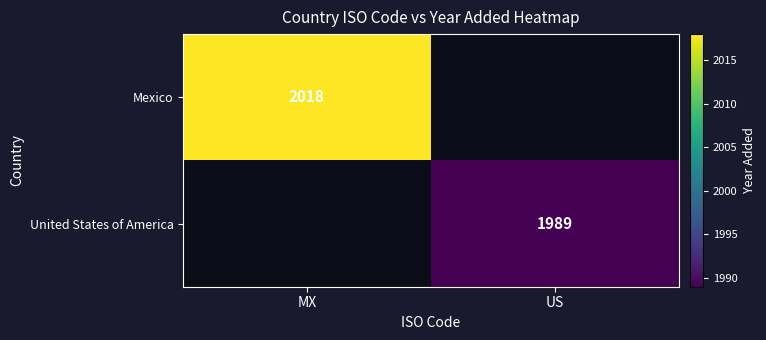

The United States of America series shows 3197 at US. True or false?

False